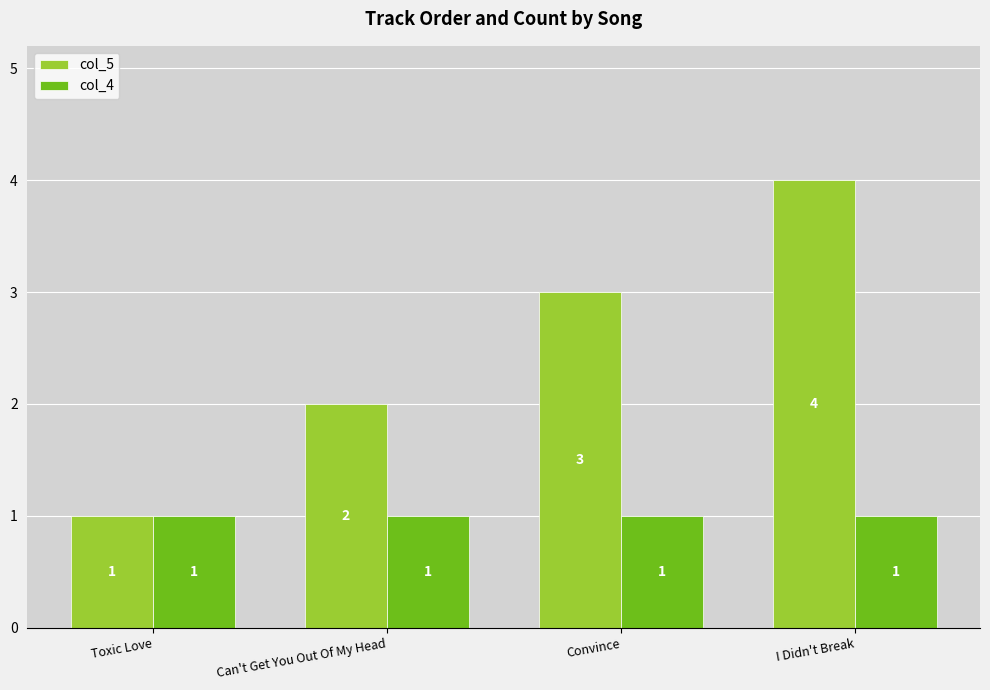

What is the label of the 1st bar from the left?

Toxic Love